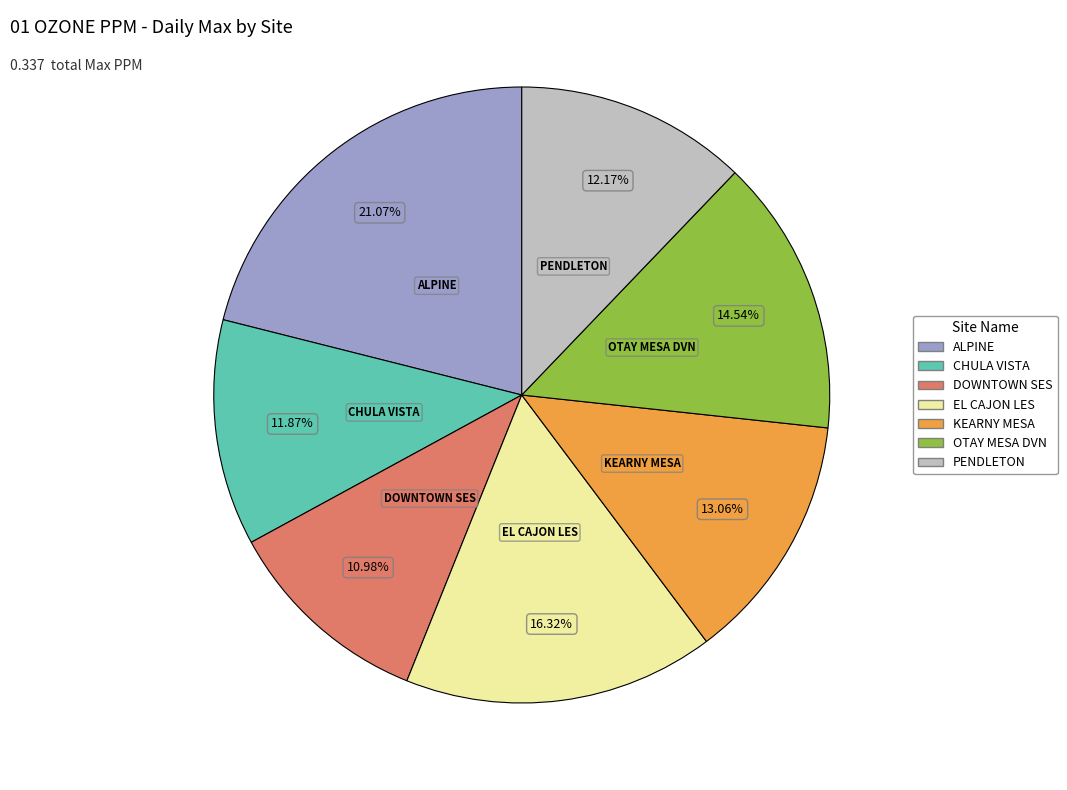

True or false: EL CAJON LES accounts for 16% of the total.

True